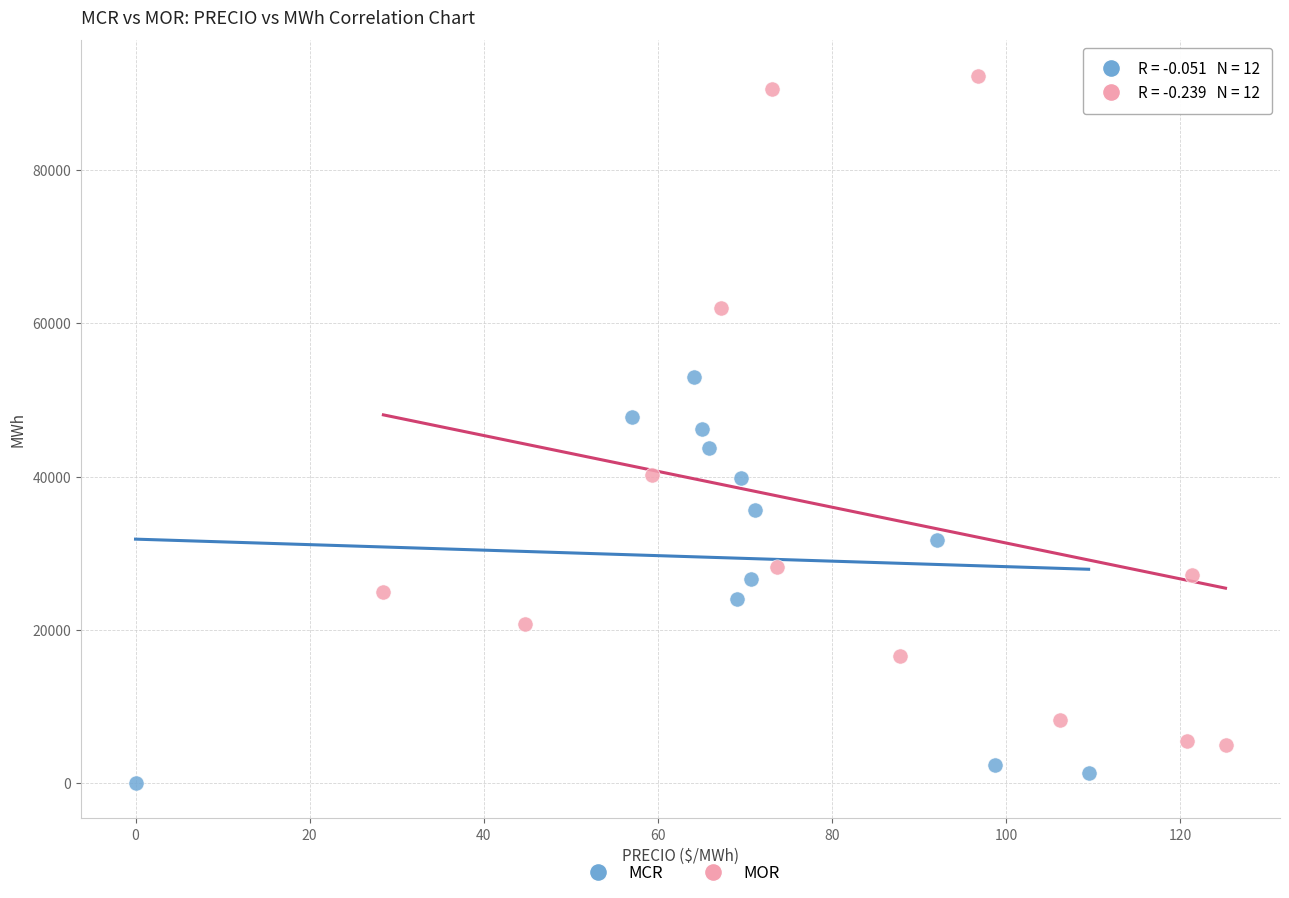

Which series has the widest spread of Y values?

MOR